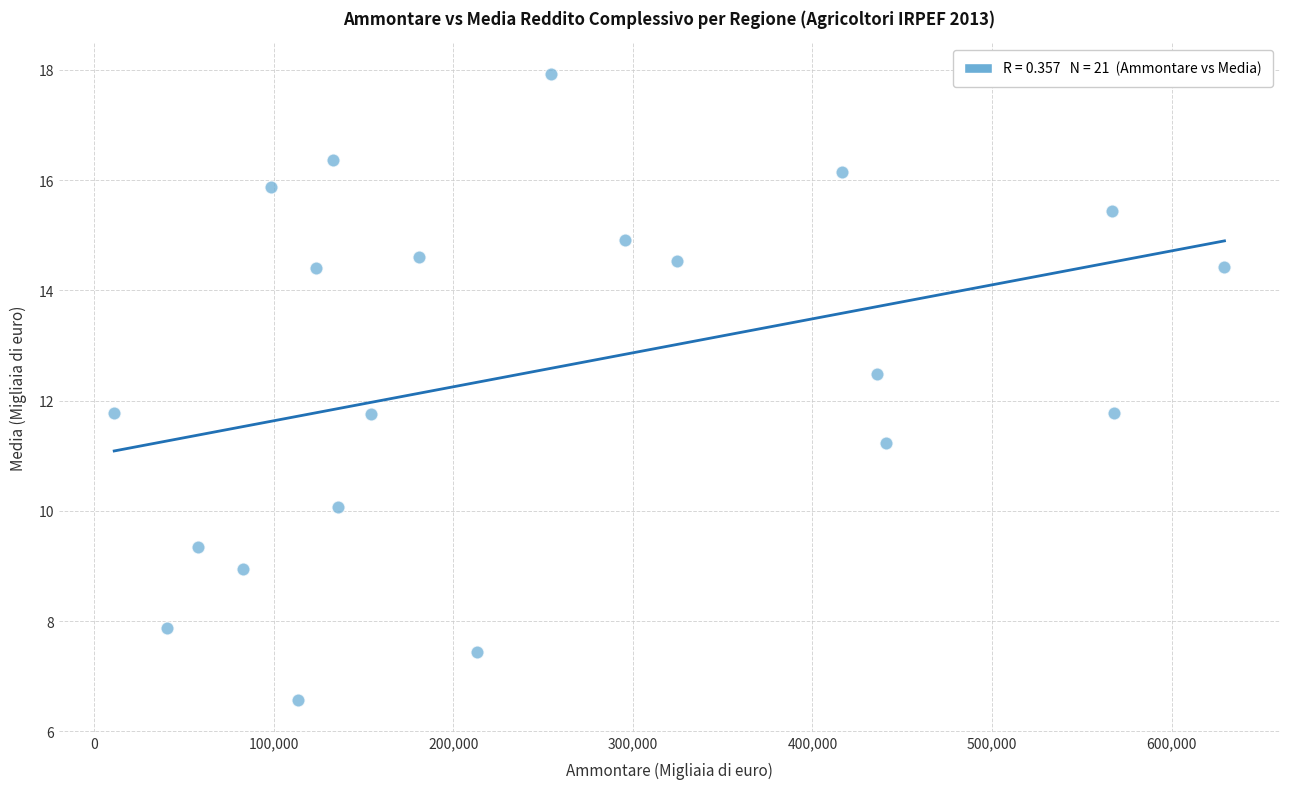

What is the range of X values (max minus min)?

618333.0